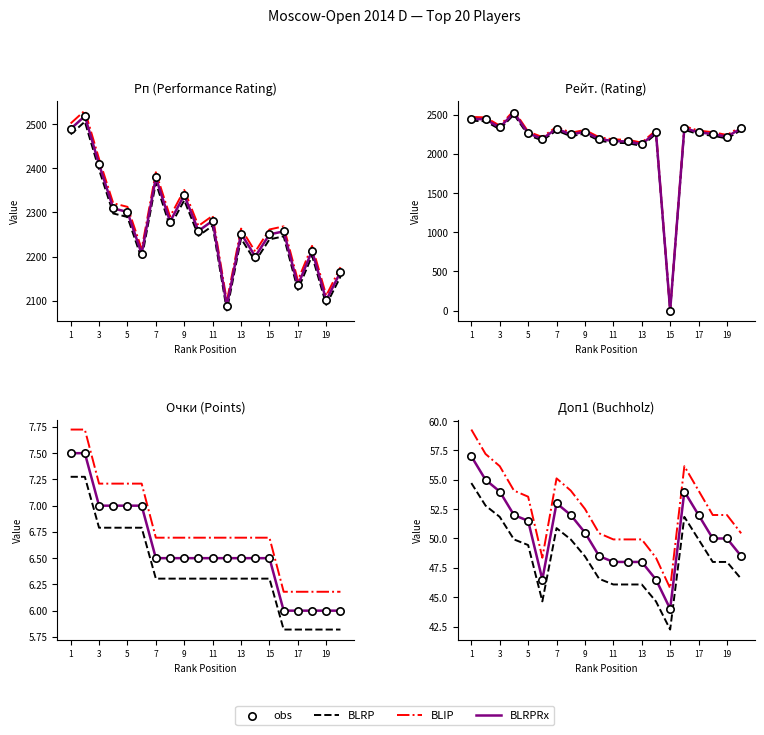

What are all the series names shown in the legend?

BLRP, BLIP, BLRPRx, obs